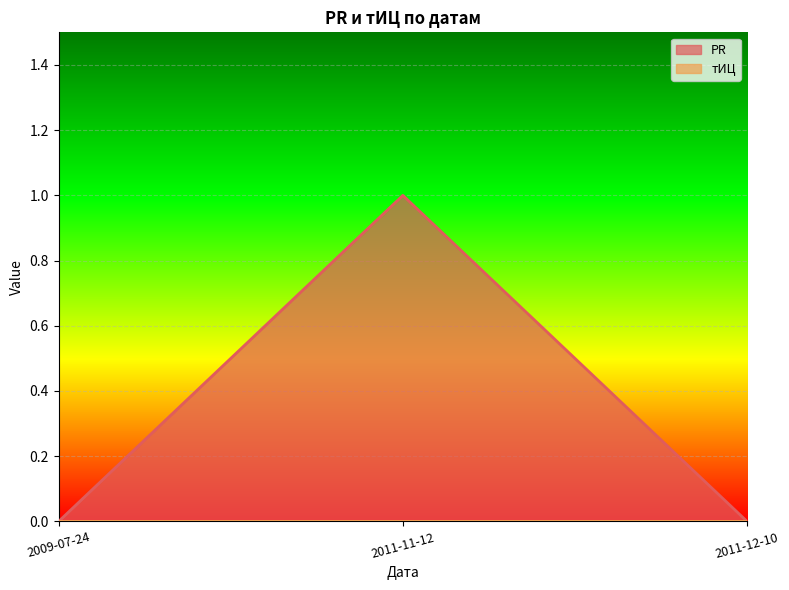

List the labels in order of value, smallest first.

2009-07-24, 2011-12-10, 2011-11-12